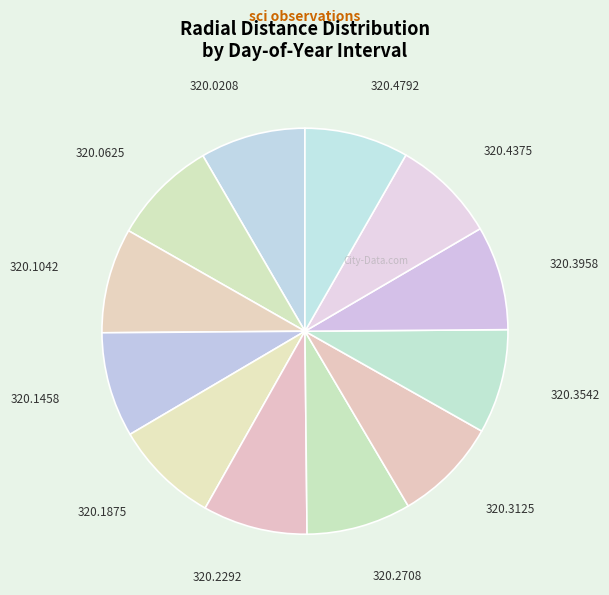

What is the ratio of the value at 320.3542 to the value at 320.3125?

1.0